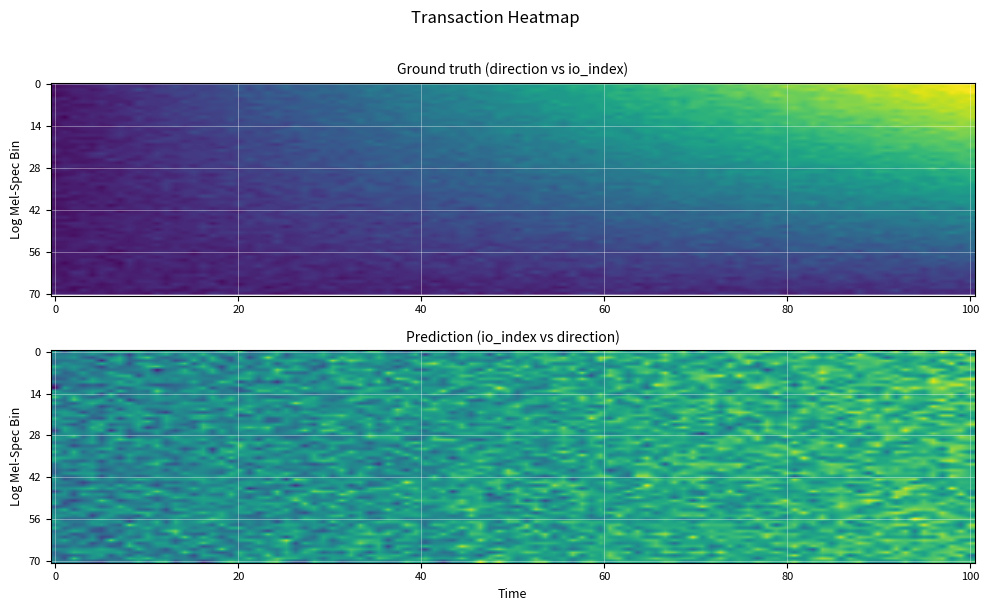

What is the greatest value displayed?

80